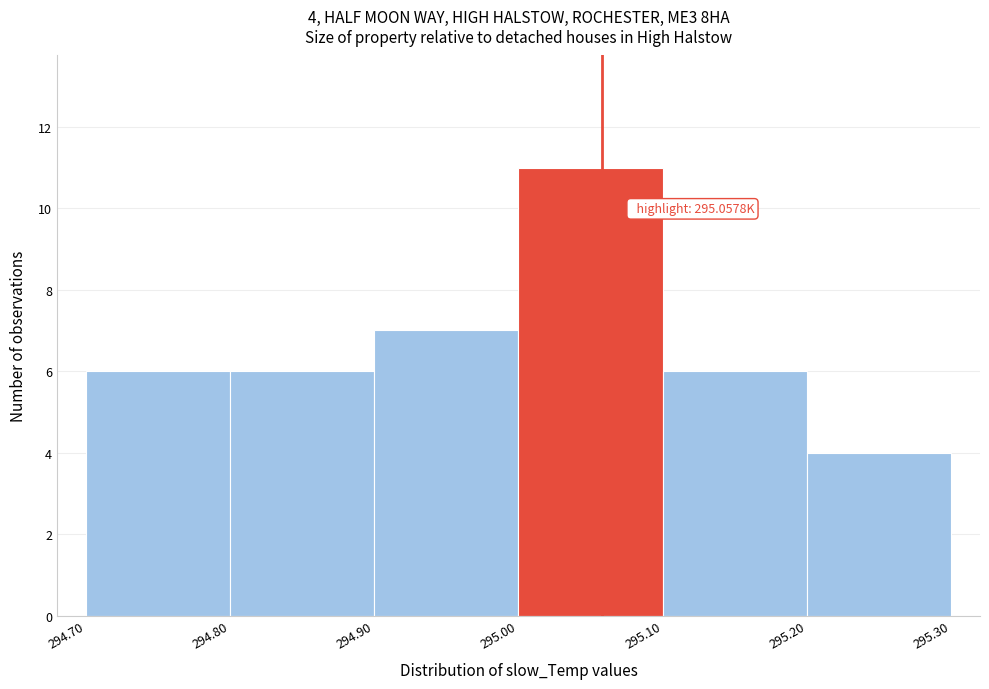

Which range on the x-axis has the tallest bar?

295.00 to 295.10